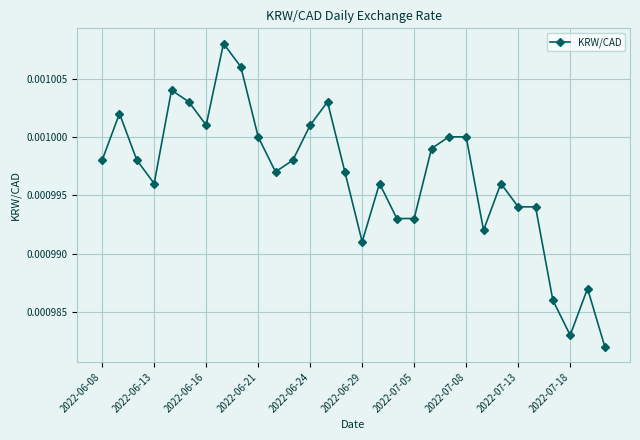

How many values are between 0 and 1?

30